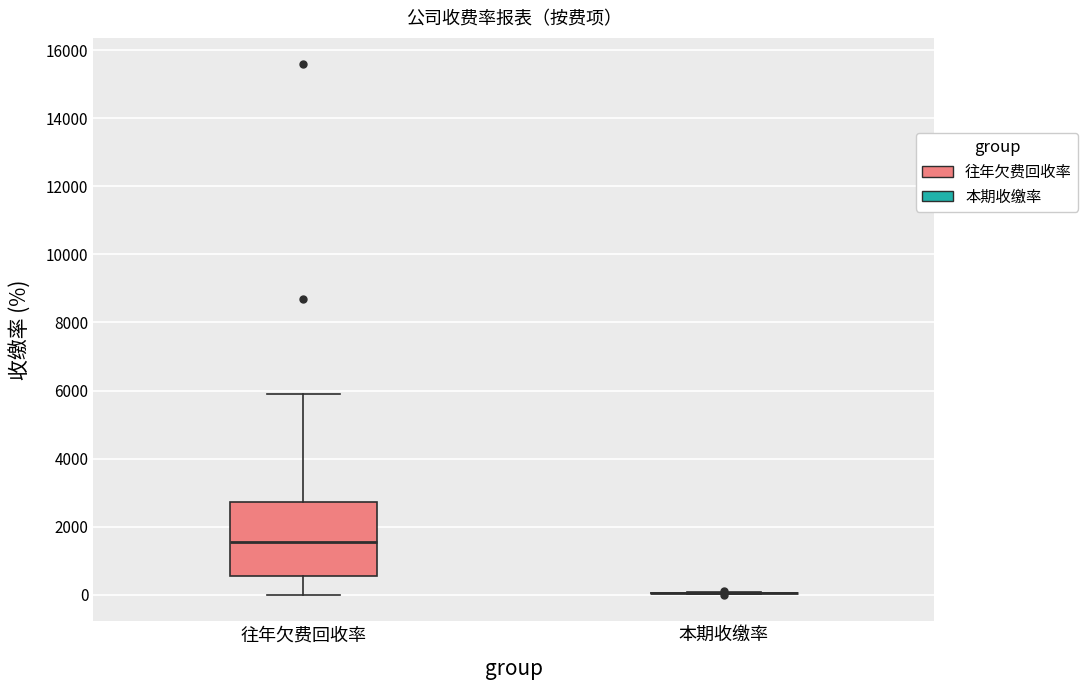

Comparing the boxes themselves (not the whiskers), which one is the tallest?

往年欠费回收率